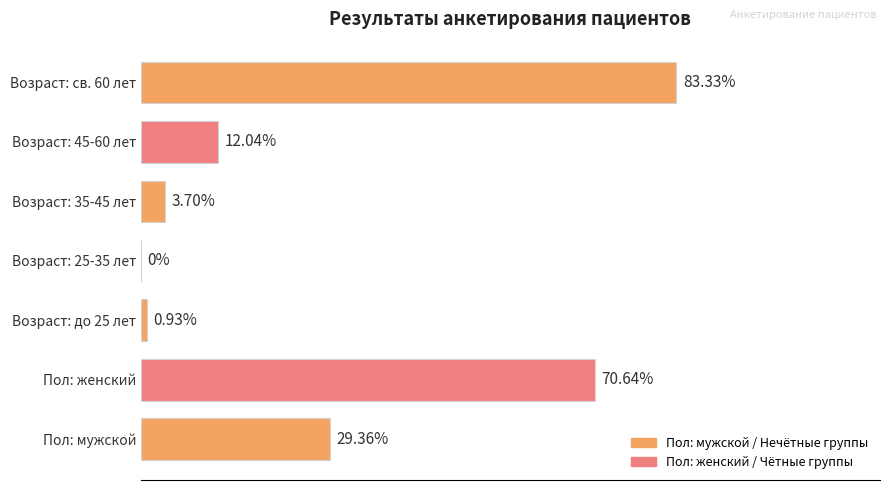

Which has a higher value, Пол: женский or Возраст: до 25 лет?

Пол: женский